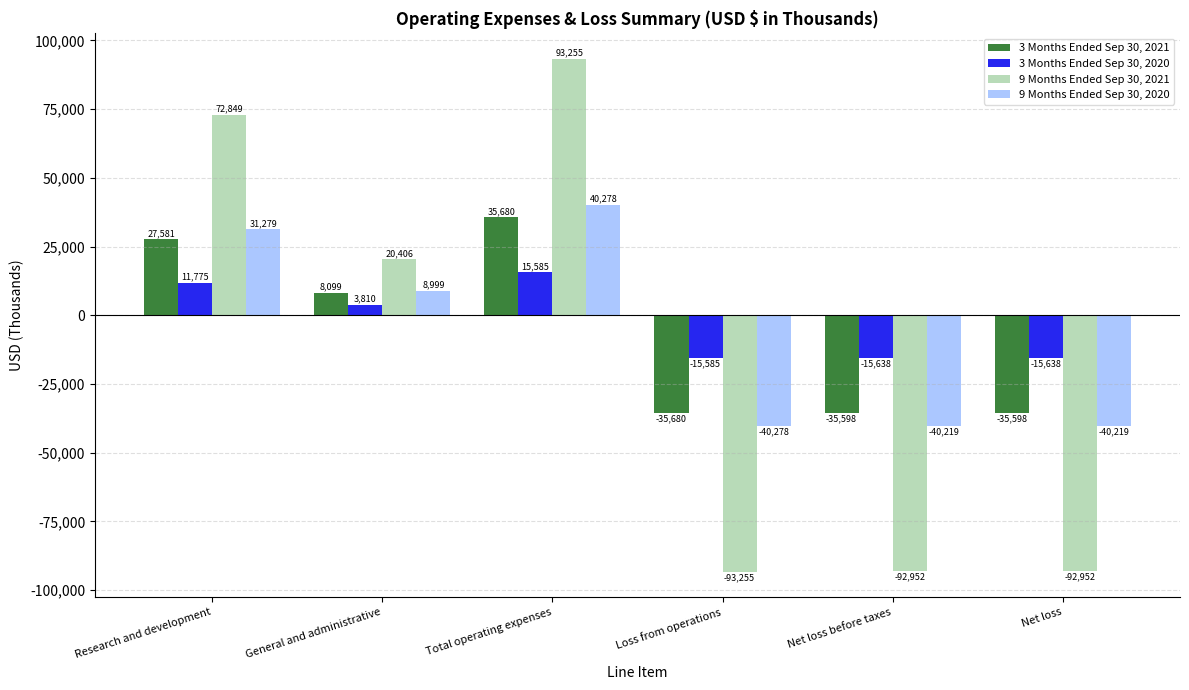

What is the difference between the maximum and minimum values in the 3 Months Ended Sep 30, 2021 series?

71360